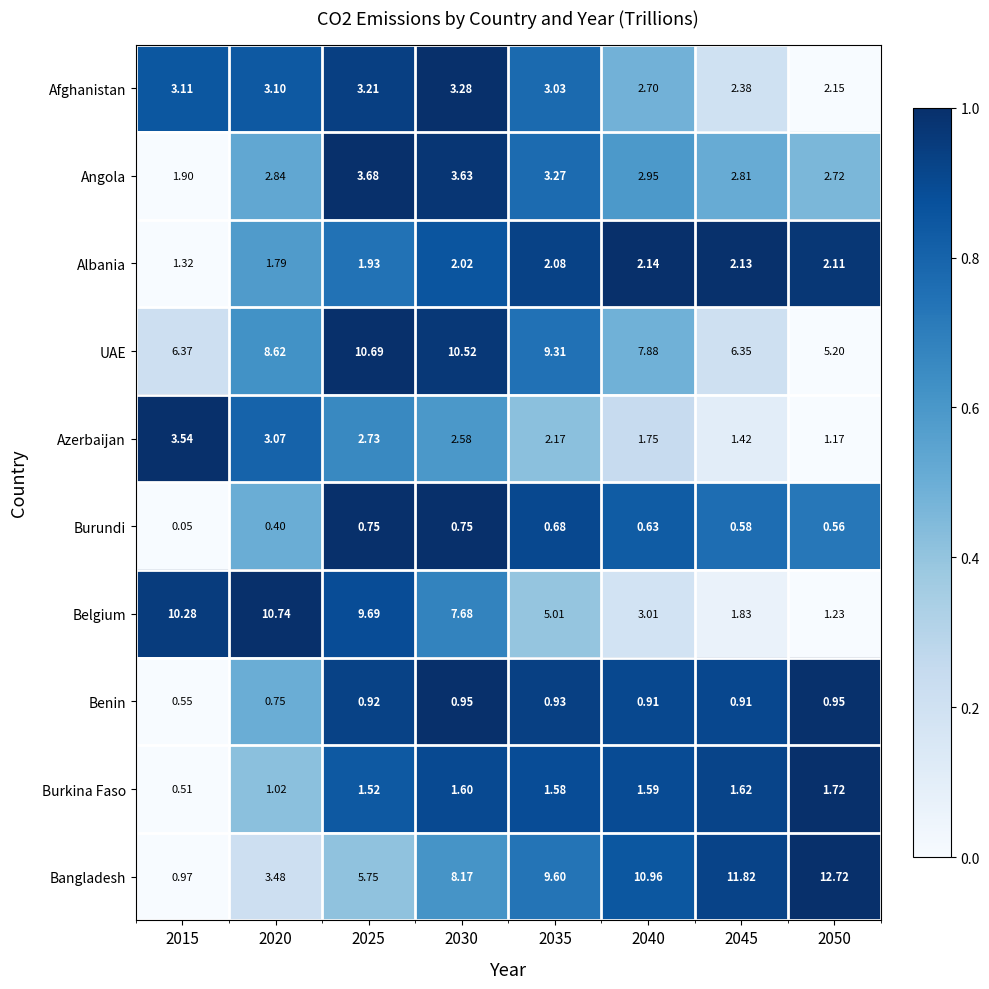

Which series has the largest total across all categories?

UAE